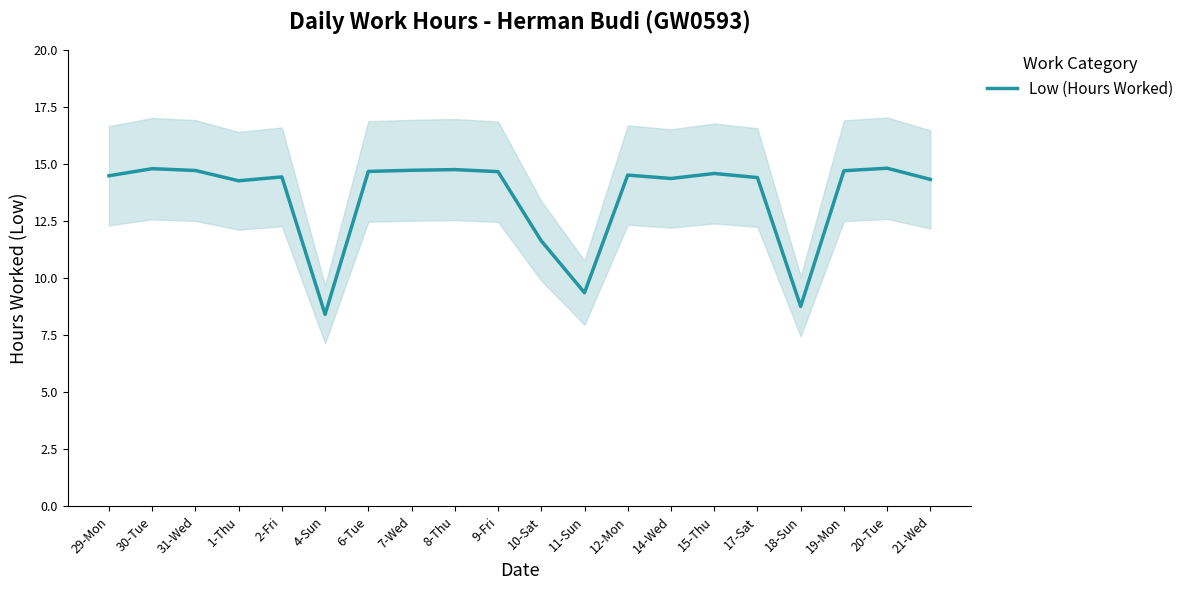

The value at 9-Fri is 14.7. True or false?

True